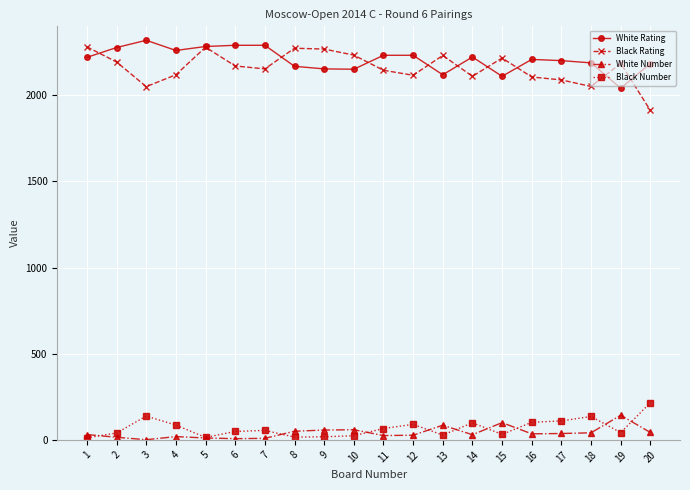

How many distinct data groups are displayed?

4